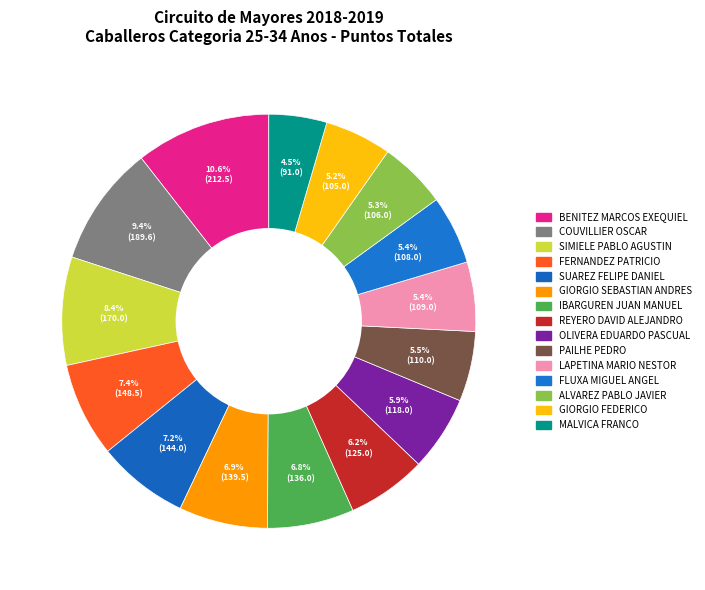

Count the number of slices in the pie.

15